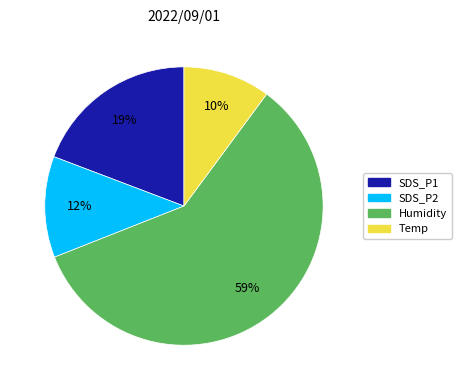

Rank the categories by value from highest to lowest.

Humidity, SDS_P1, SDS_P2, Temp